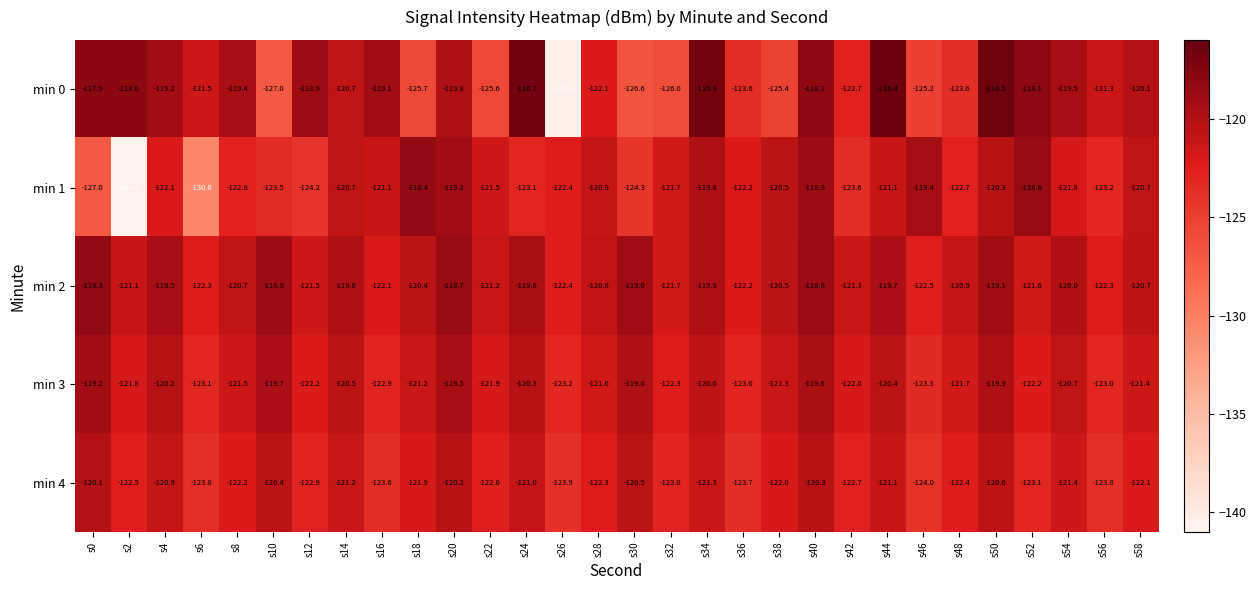

Which label corresponds to the largest value in the chart?

s44